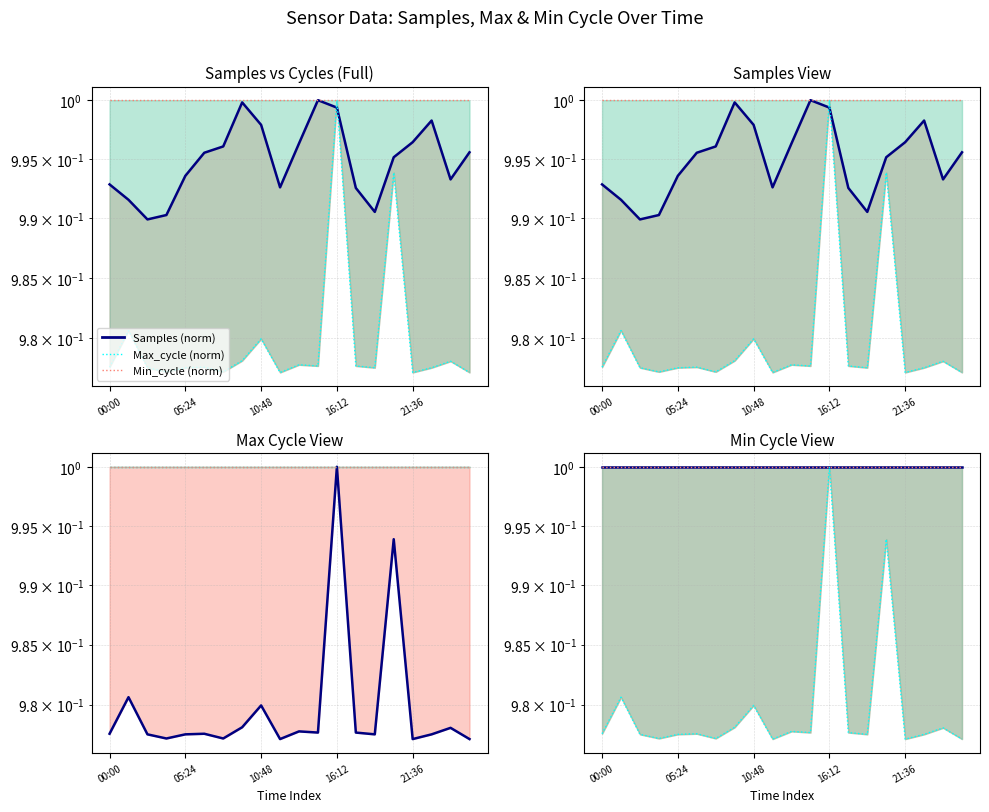

Does the chart display data point markers on the line(s)?

No